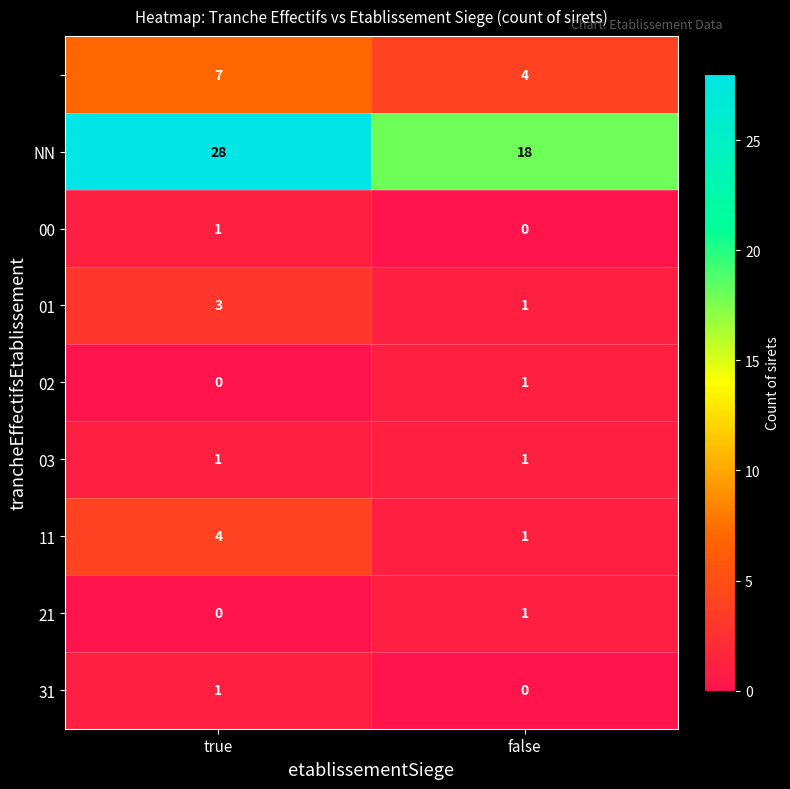

What is the total value across all series at false?

27